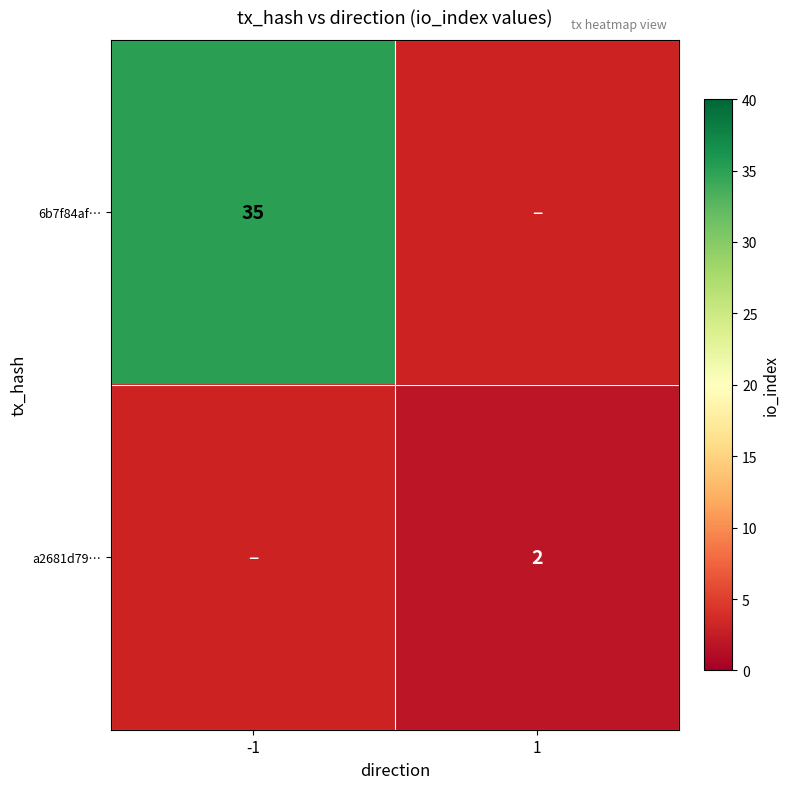

Is it true that 6b7f84af… equals 35 at -1?

True